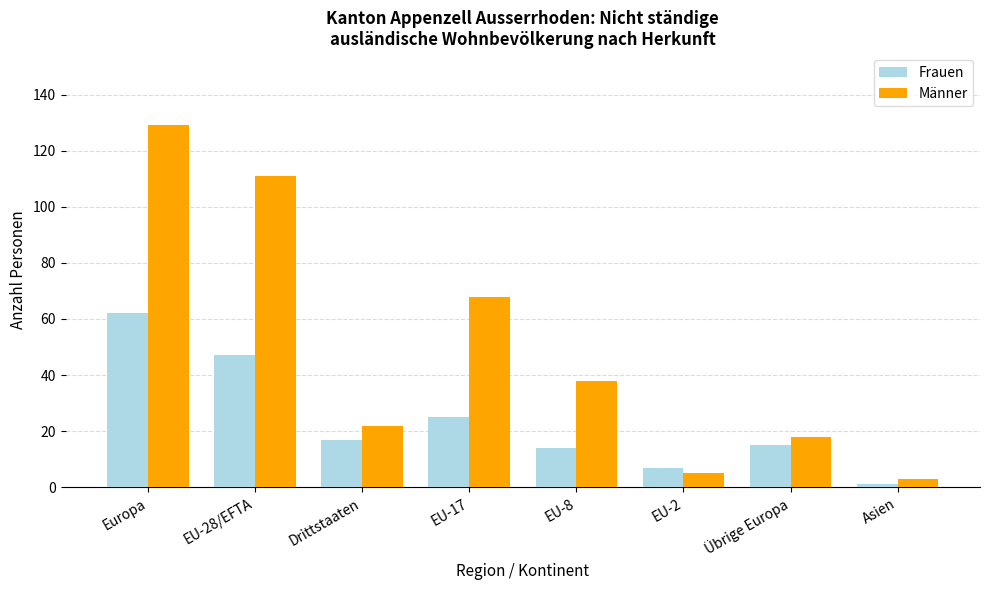

Rank the series by their maximum value, from highest to lowest.

Männer, Frauen